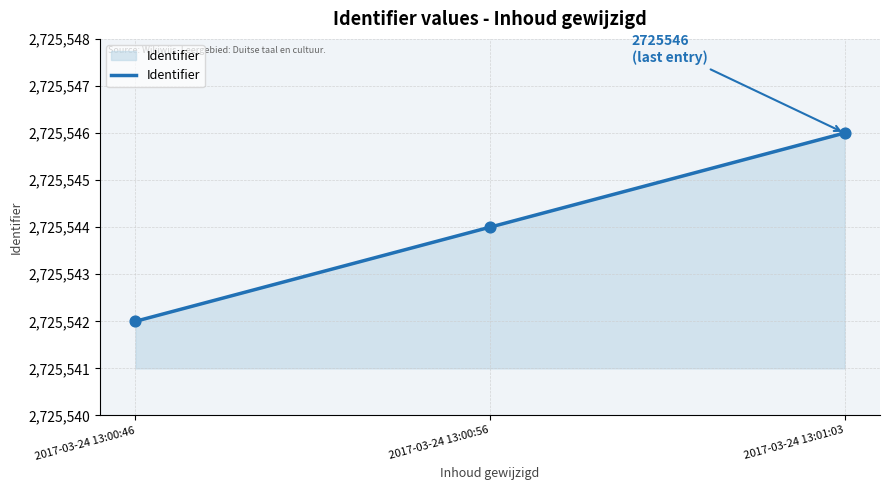

Which has a higher value, 2017-03-24 13:00:46 or 2017-03-24 13:01:03?

2017-03-24 13:01:03